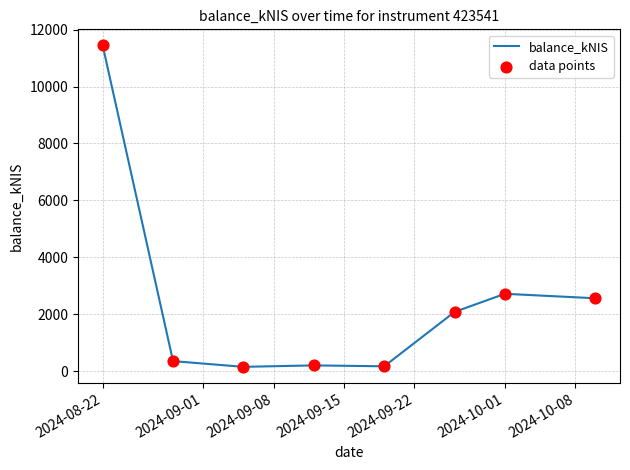

What is the difference between the maximum and minimum values?

11297.1